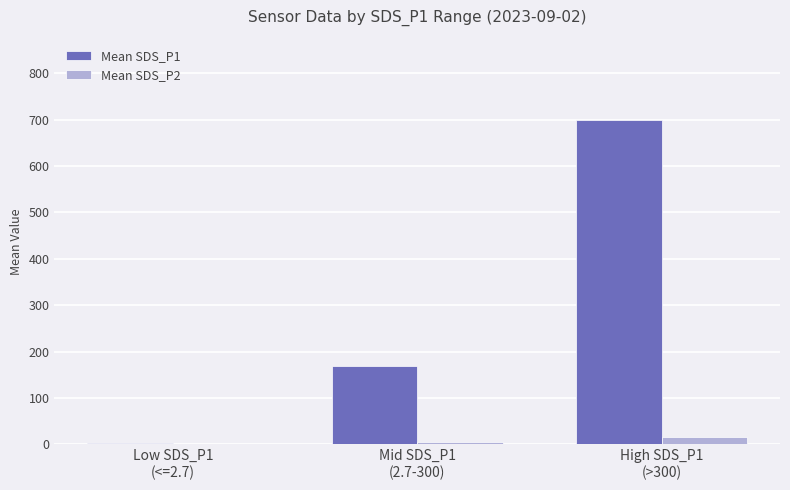

How many data points does each series have?

3